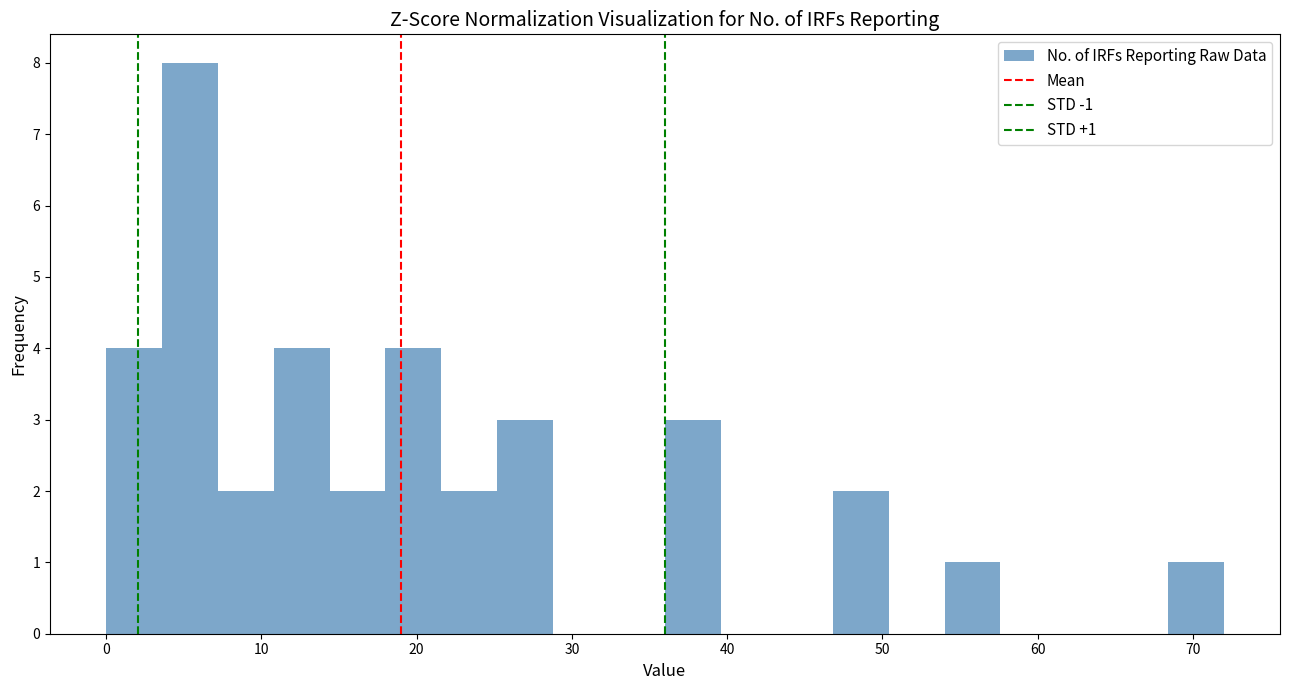

Around what value on the x-axis is the tallest bar? Give the approximate position of its centre, as read against the axis.

5